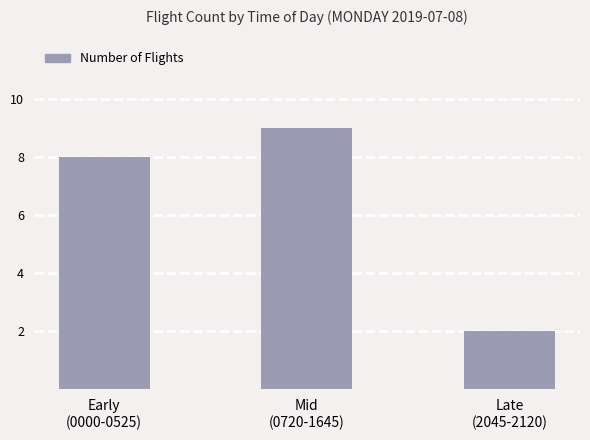

True or false: the data shows 6 at Mid
(0720-1645).

False